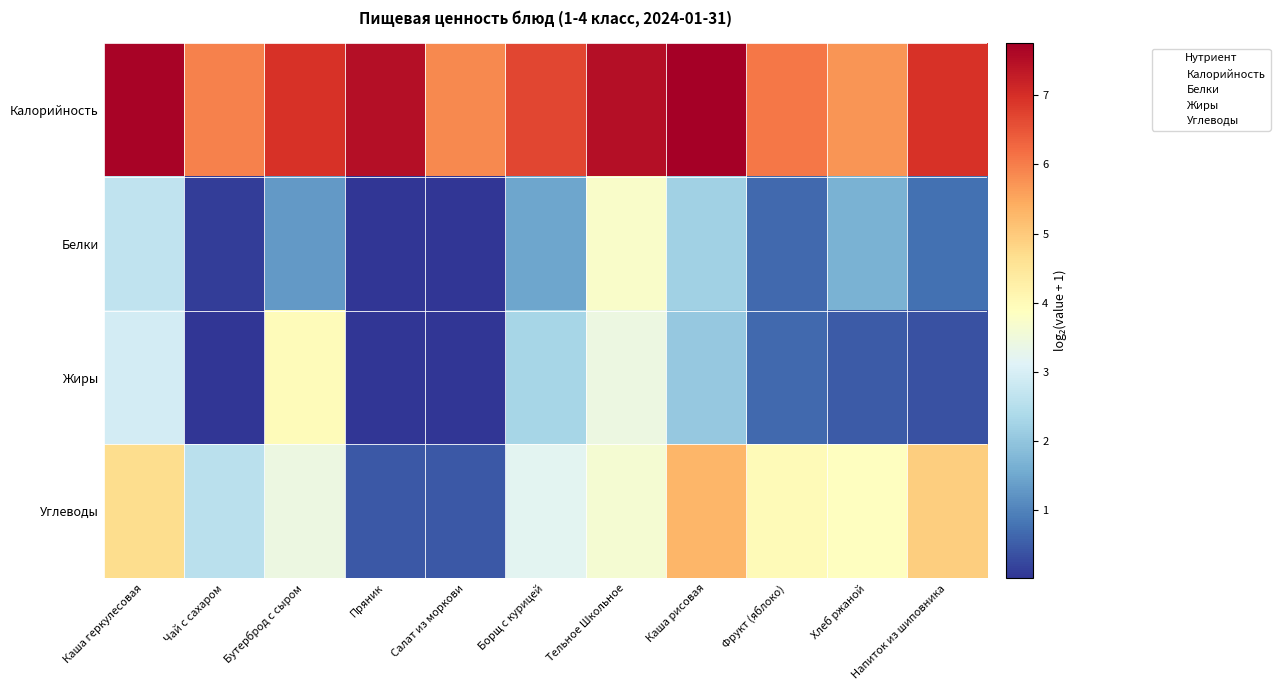

Which has a higher value, Каша рисовая or Бутерброд с сыром?

Каша рисовая